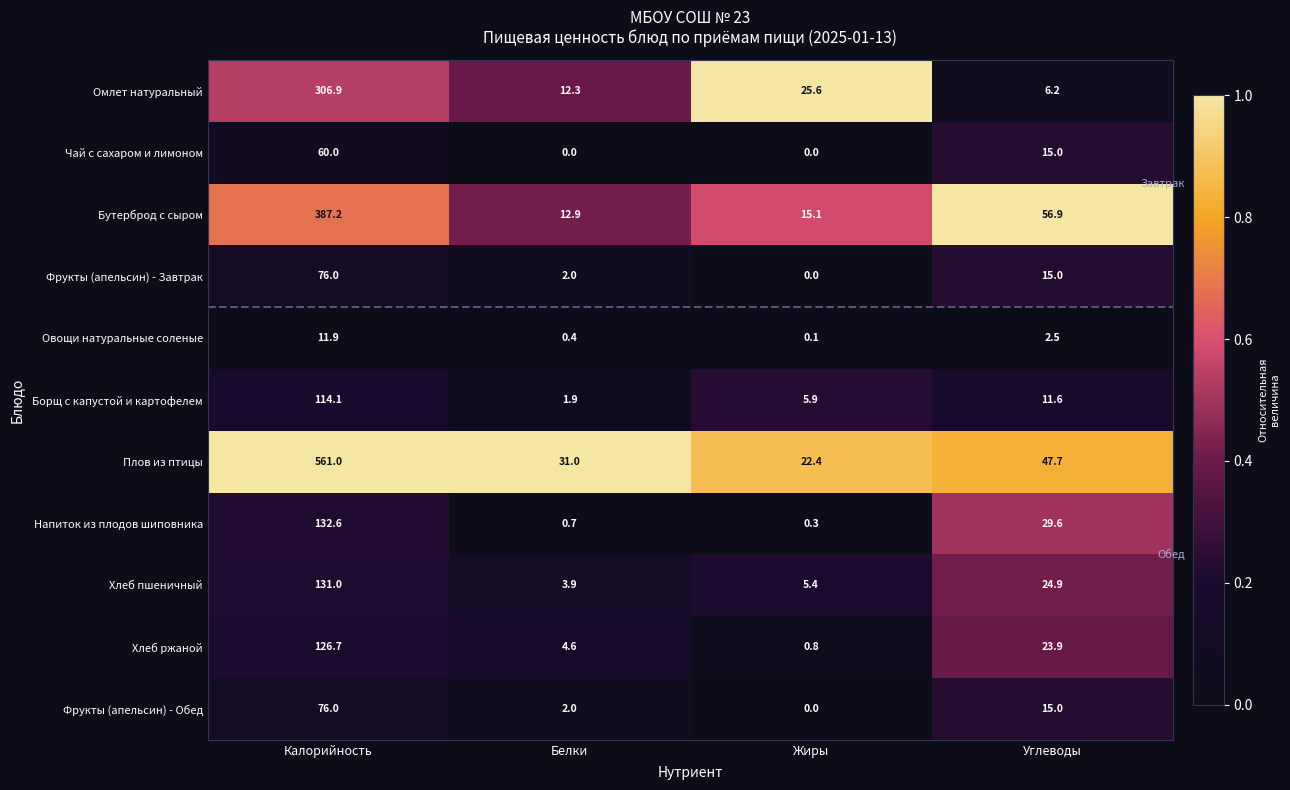

True or false: Хлеб пшеничный has a value of 40.1 at Углеводы.

False